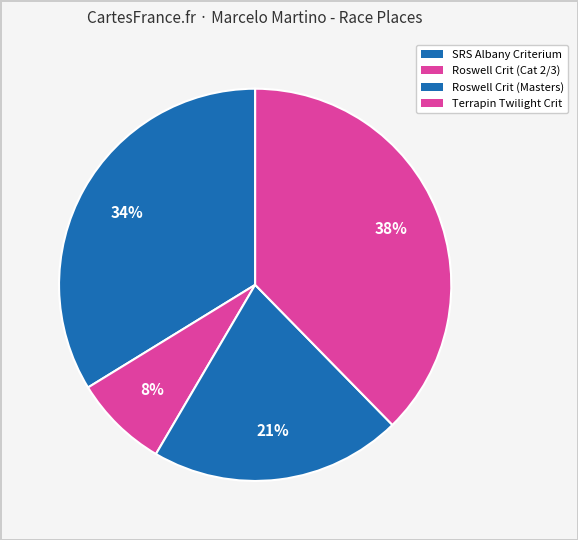

How many slices are in this pie chart?

4